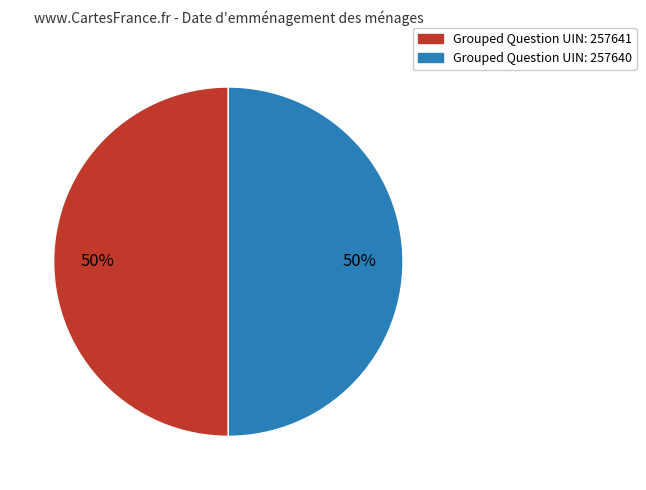

To the nearest percent, what is the average slice percentage?

50%